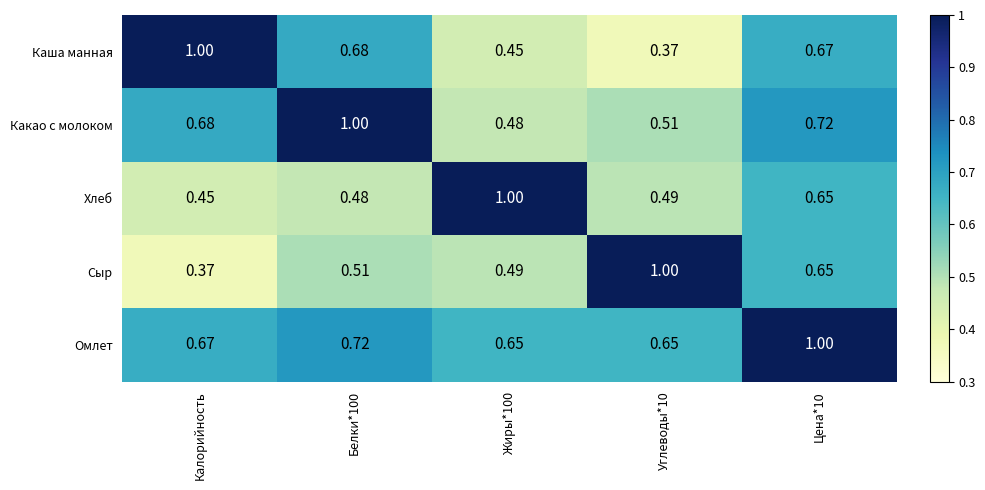

Is the value of Хлеб at Калорийность greater than the value of Какао с молоком at Жиры*100?

No